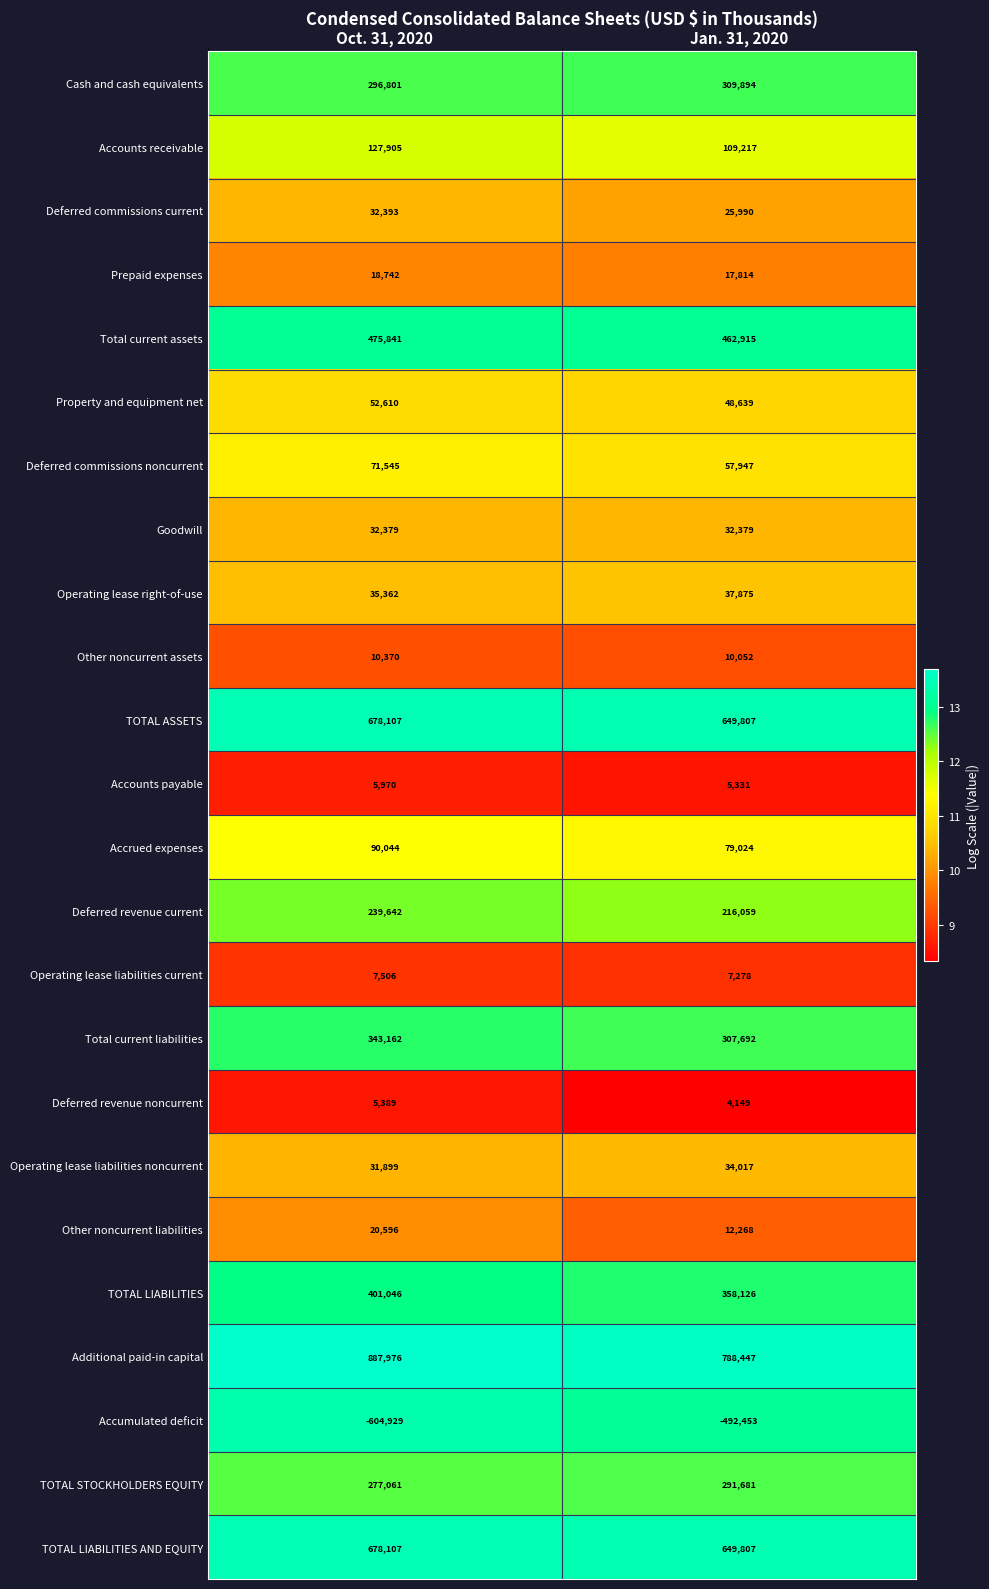

Is it true that Deferred commissions noncurrent equals 101769 at Oct. 31, 2020?

False